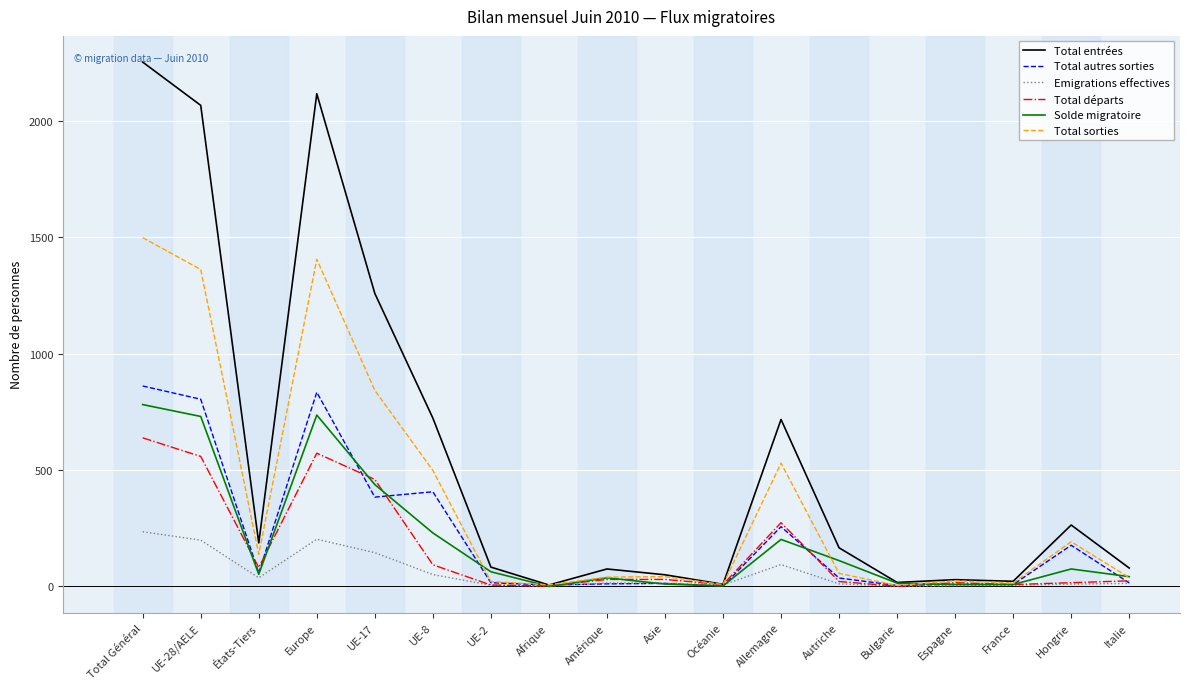

Which series has the largest total across all categories?

Total entrées